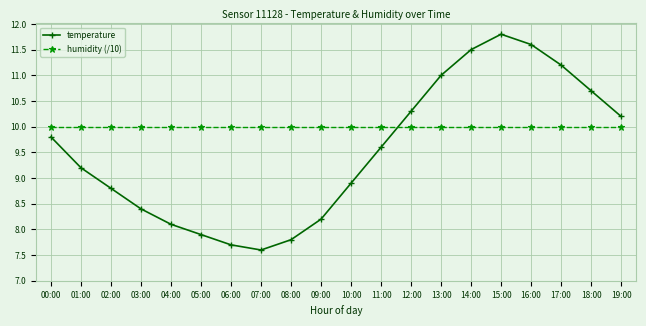

The value of temperature at 09:00 is 2.6. True or false?

False